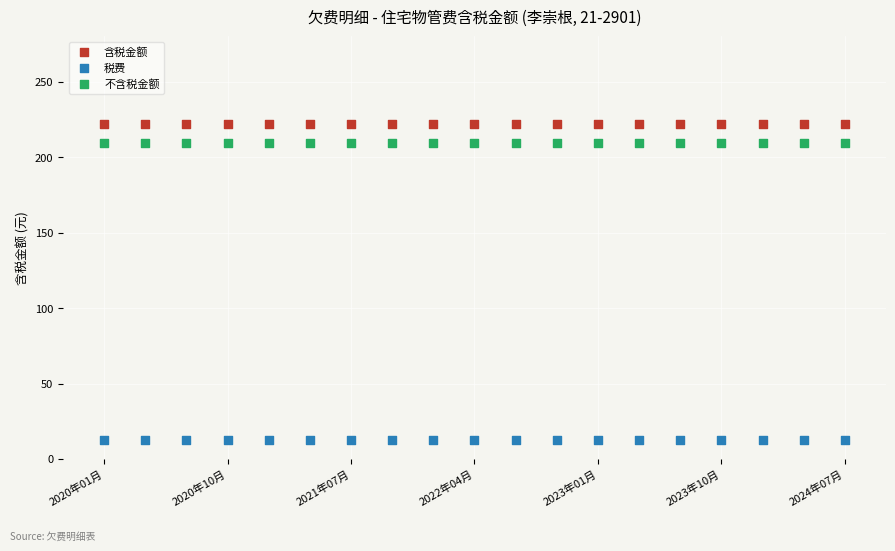

Which series contains the highest Y value?

含税金额